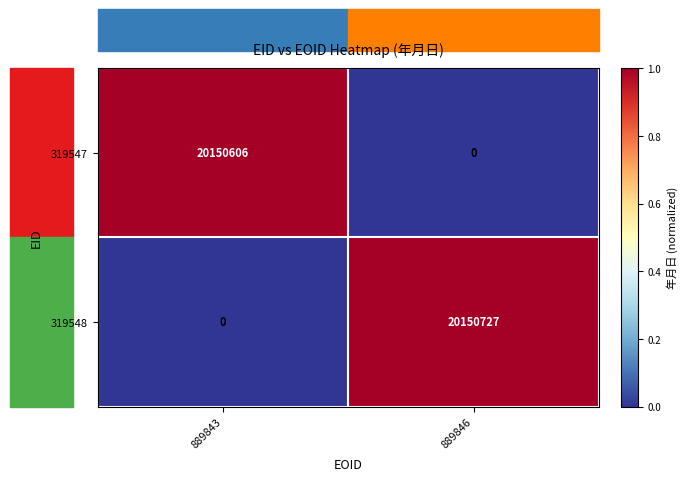

What is the difference between the 319548 values at 889843 and 889846?

20150727